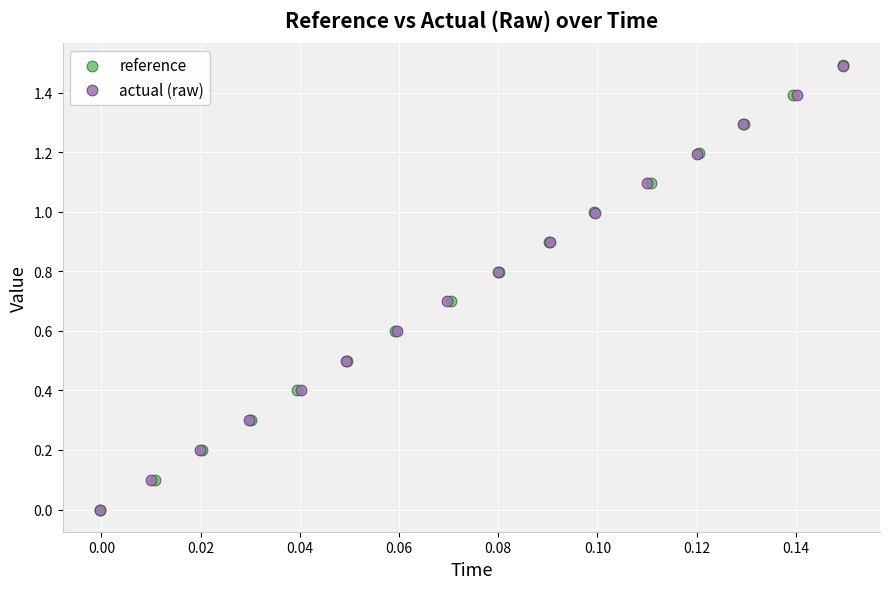

Which series has the widest spread of Y values?

reference